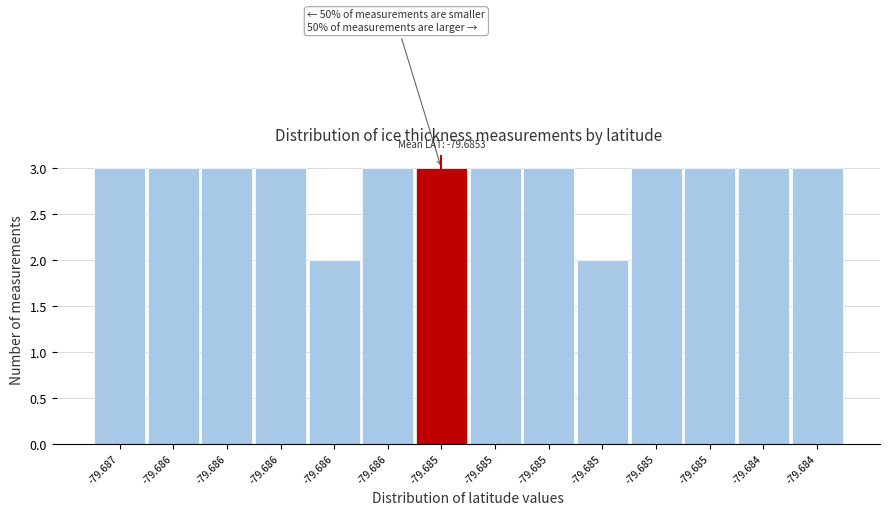

How many bars are there in total?

14